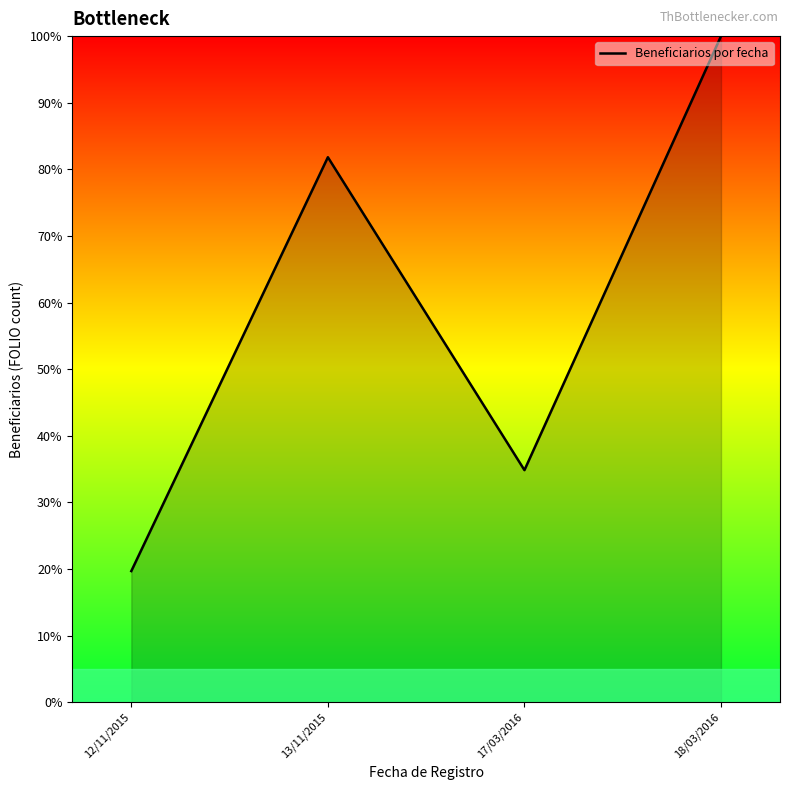

What is the sum of the values at 18/03/2016 and 13/11/2015?

181.8